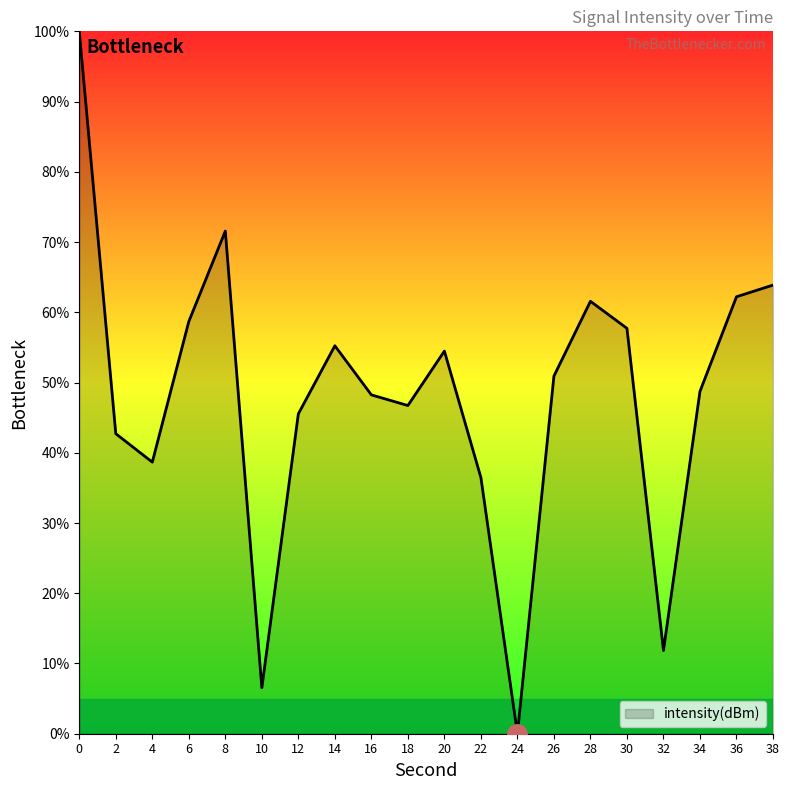

Where is the first local maximum?

8